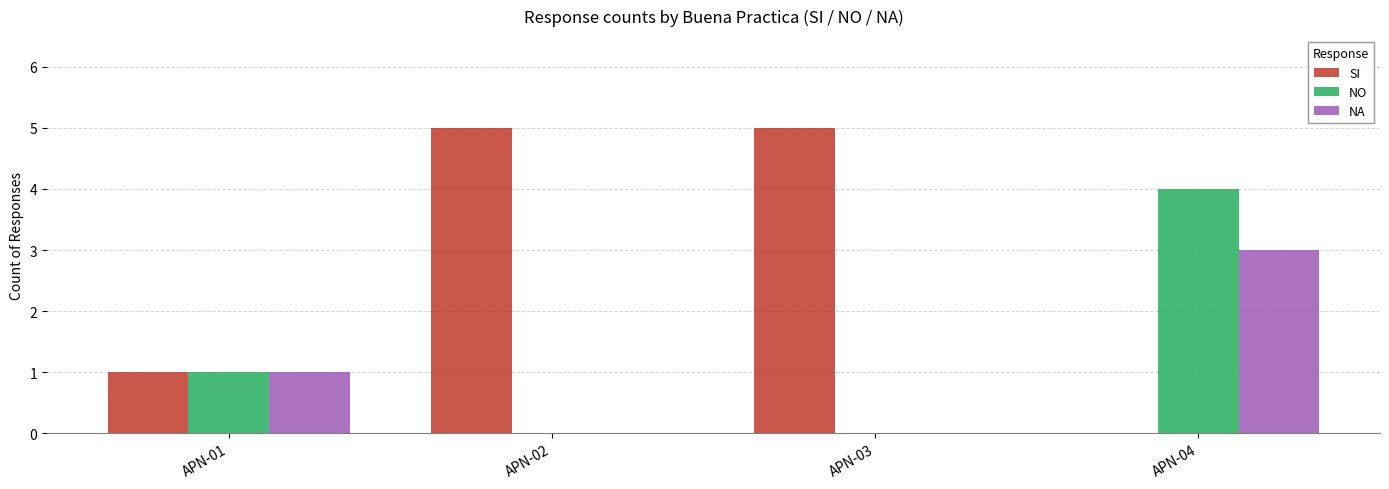

What is the average value of the NO series?

1